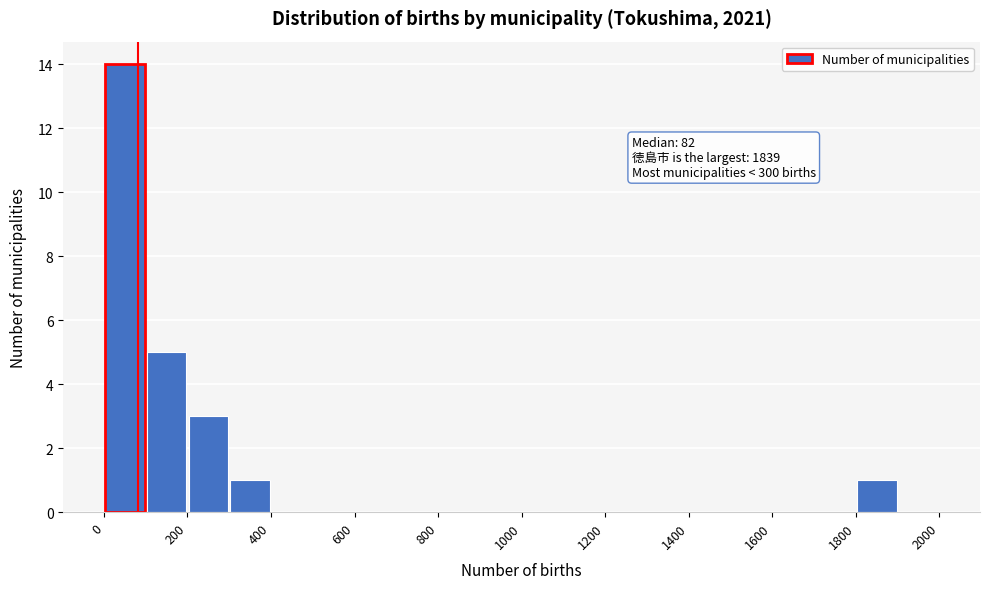

Over which range of the x-axis is the bar tallest?

0 to 100